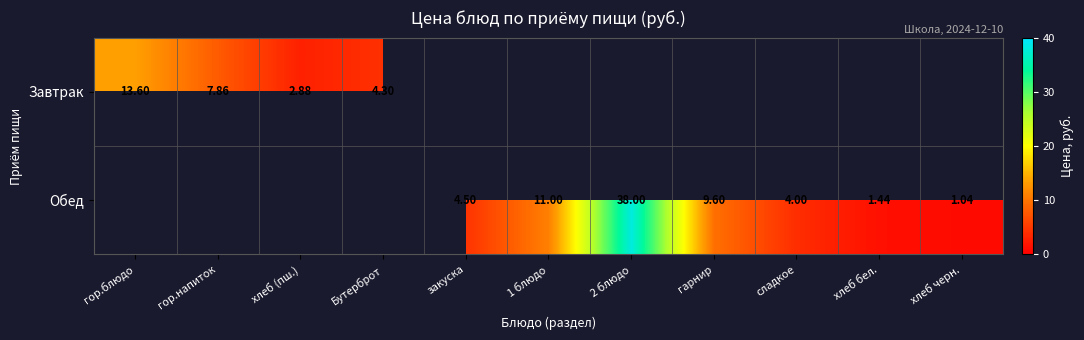

Between гор.блюдо and 2 блюдо, which is larger?

2 блюдо